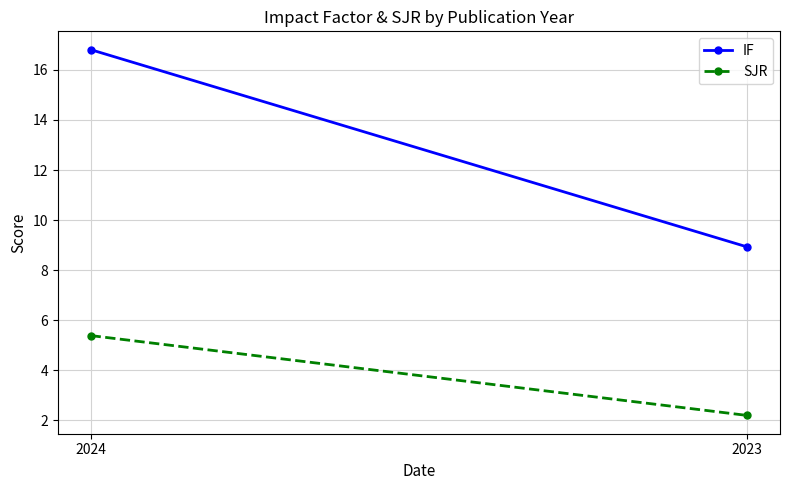

What are all the series names shown in the legend?

IF, SJR